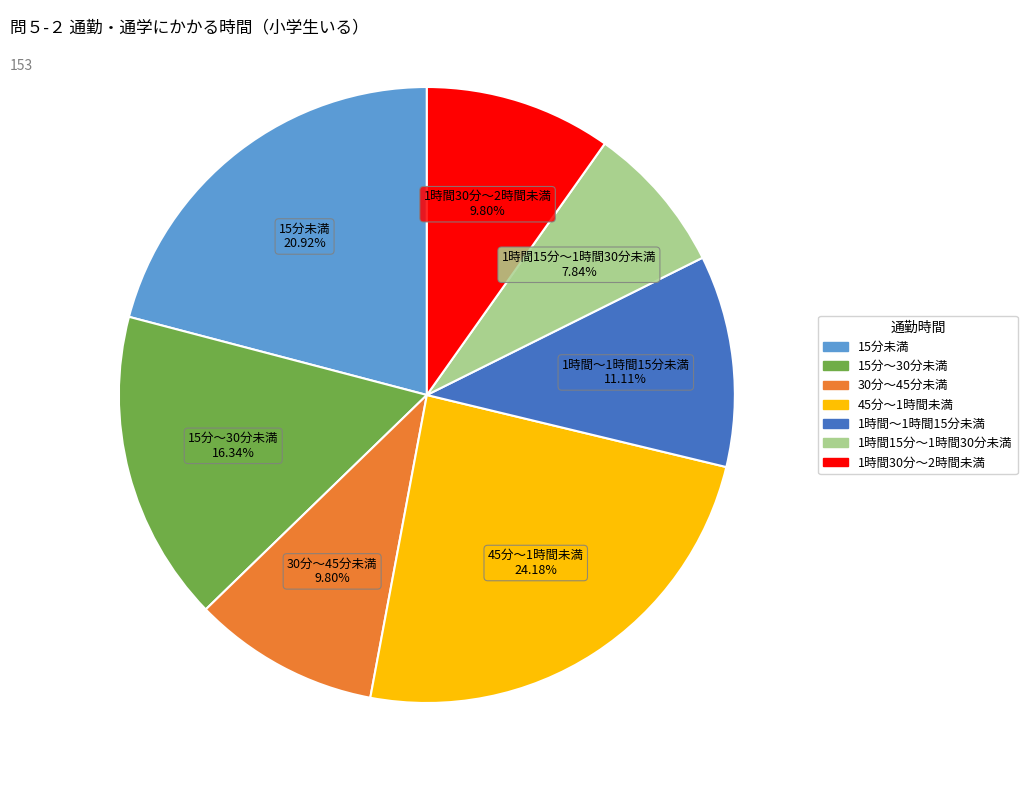

How many segments does this pie chart have?

7